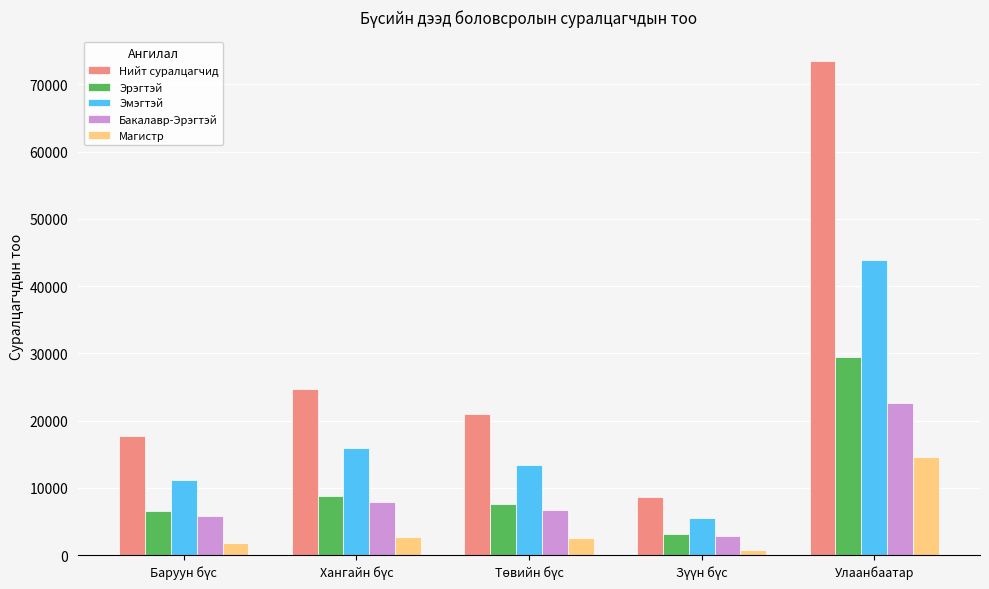

Rank the series by their maximum value, from highest to lowest.

Нийт суралцагчид, Эмэгтэй, Эрэгтэй, Бакалавр-Эрэгтэй, Магистр